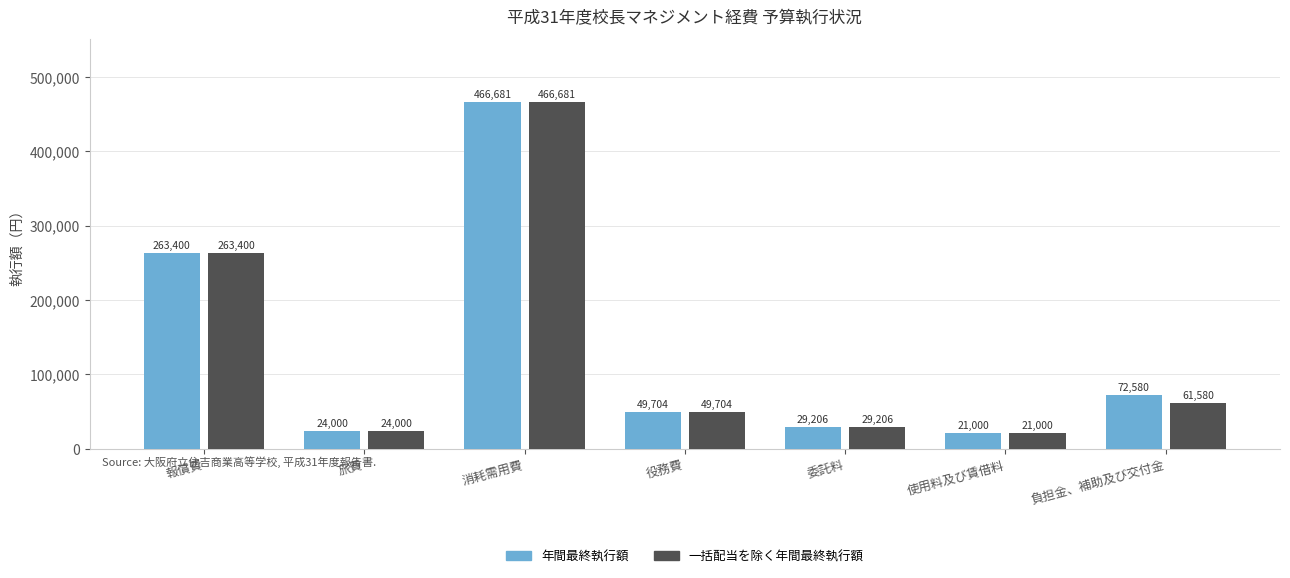

Are the bars grouped side by side (vs. stacked)?

Yes